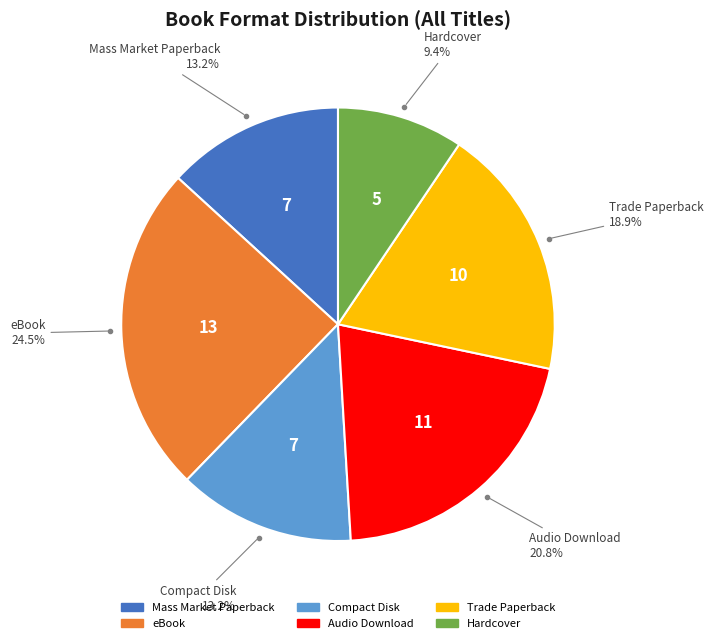

To the nearest percent, what is the average slice percentage?

17%